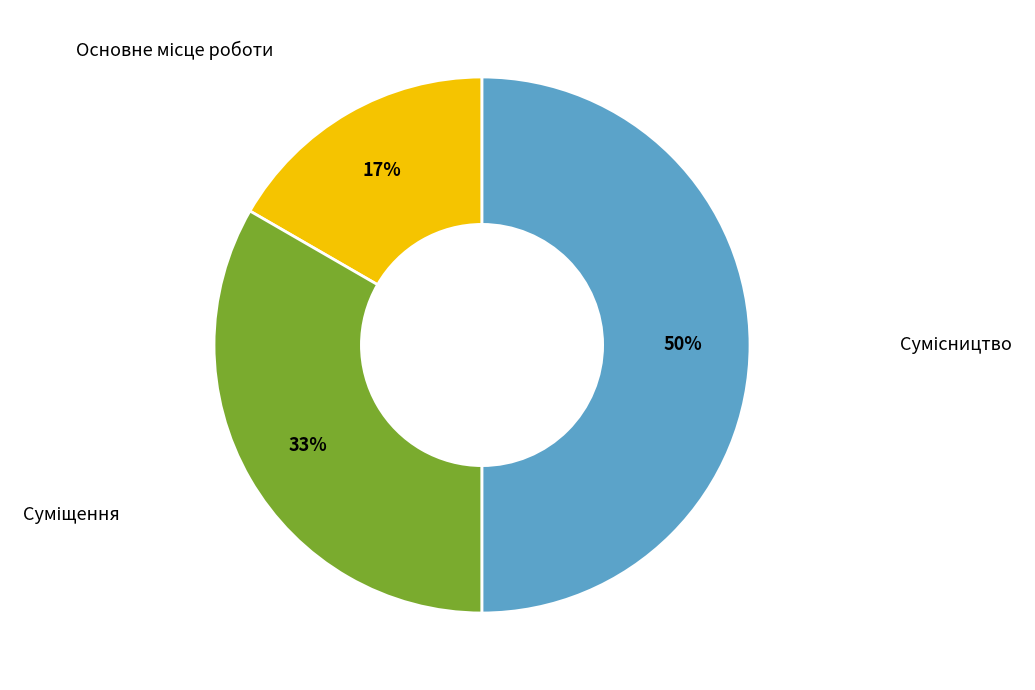

How many slices are in this pie chart?

3